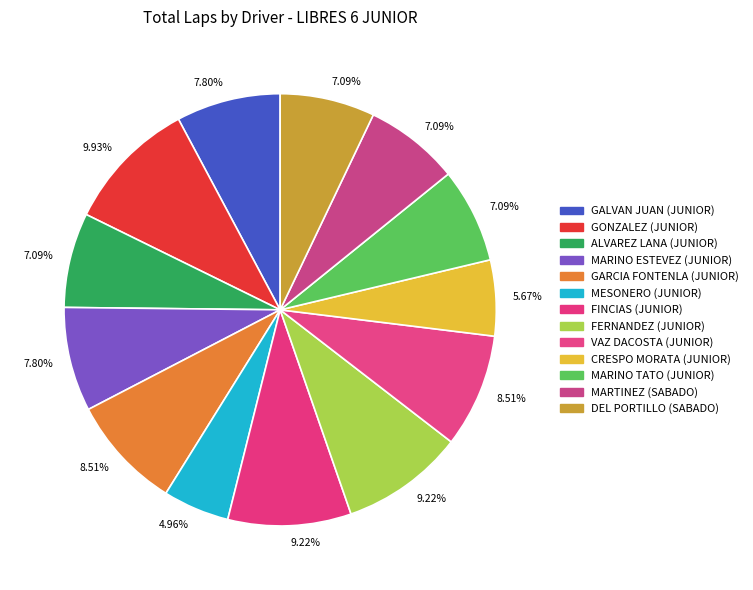

How many slices are in this pie chart?

13